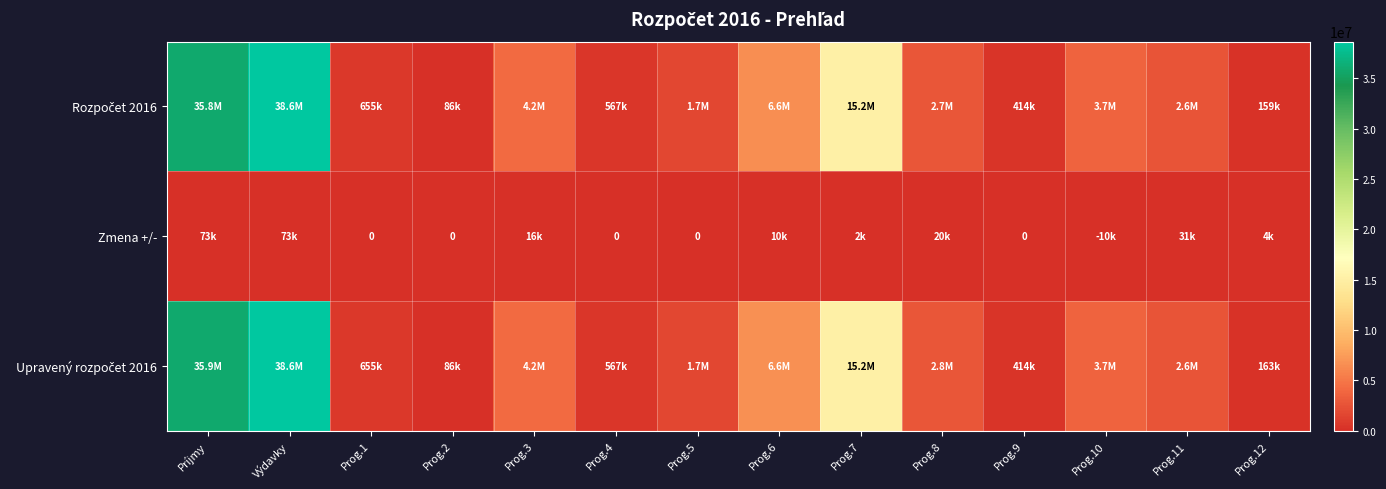

What is the minimum value shown in the chart?

-10000